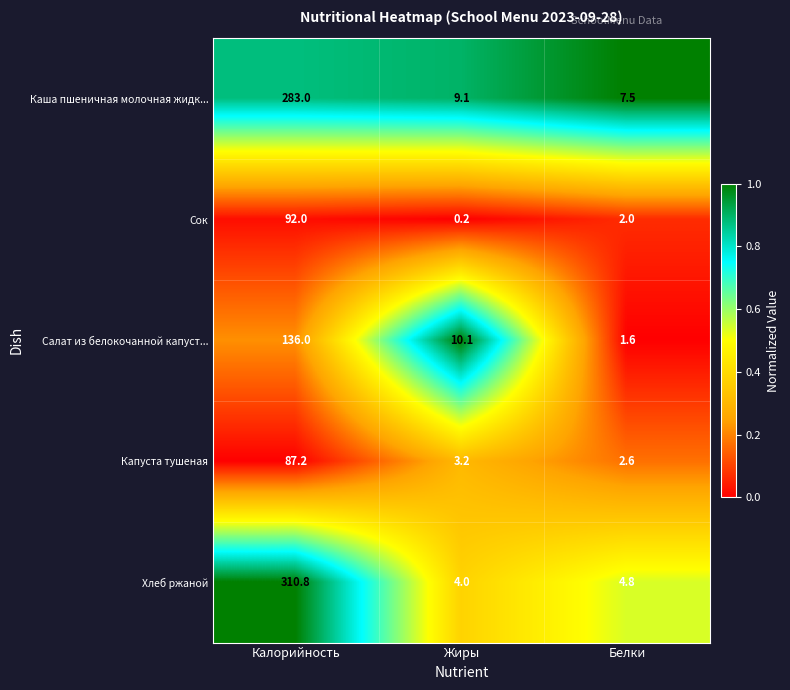

List the series in order of their peak value, lowest first.

Капуста тушеная, Сок, Салат из белокочанной капуст..., Каша пшеничная молочная жидк..., Хлеб ржаной